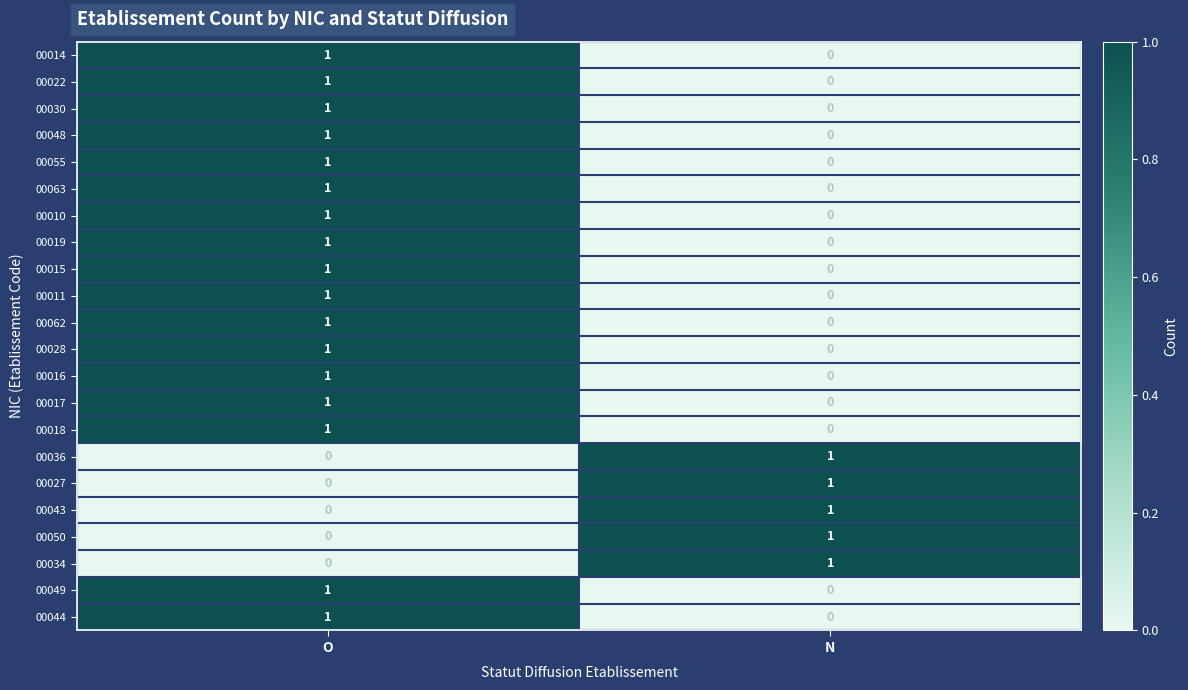

How many distinct data groups are displayed?

22